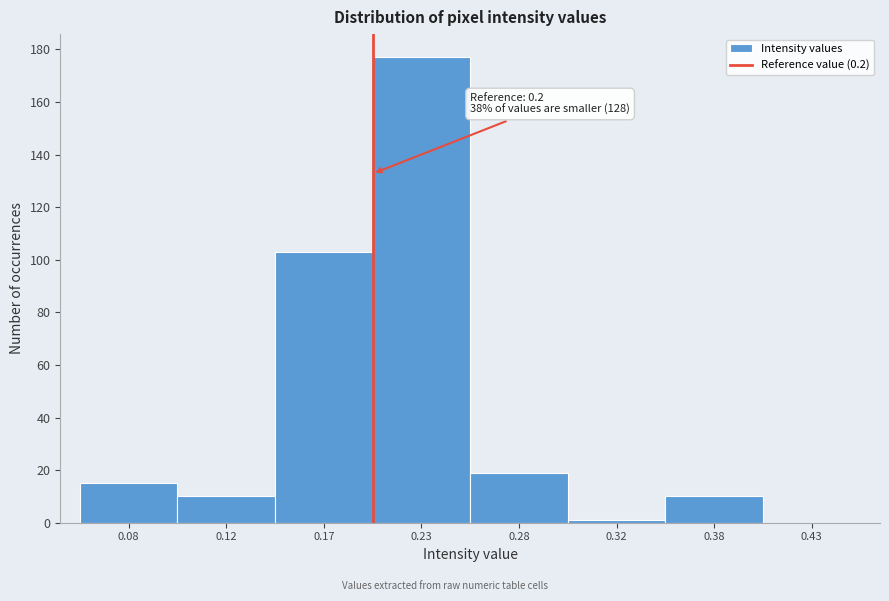

Reading left to right, extract all data points from this chart.

0.08=15	0.12=10	0.17=103	0.23=177	0.28=19	0.32=1	0.38=10	0.43=0